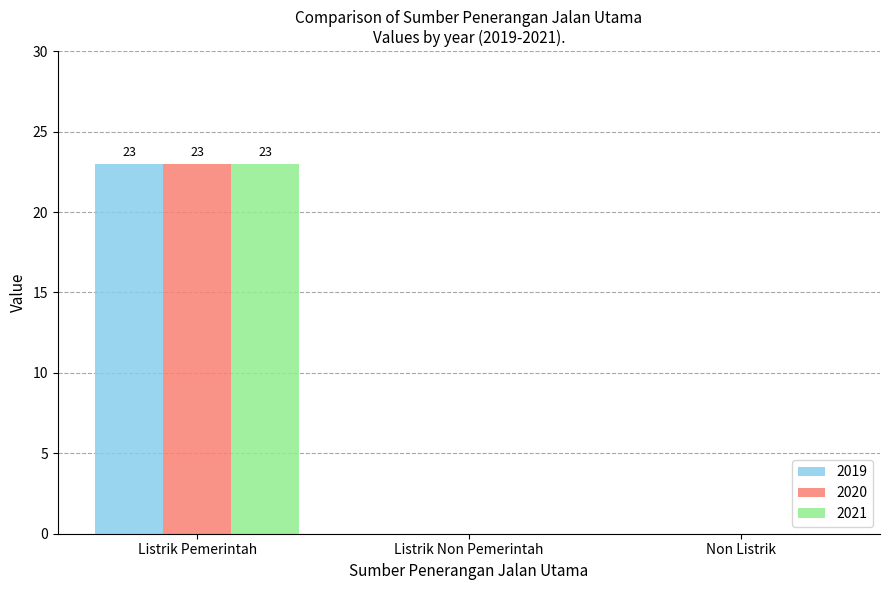

Is it true that 2019 equals 7 at Non Listrik?

False